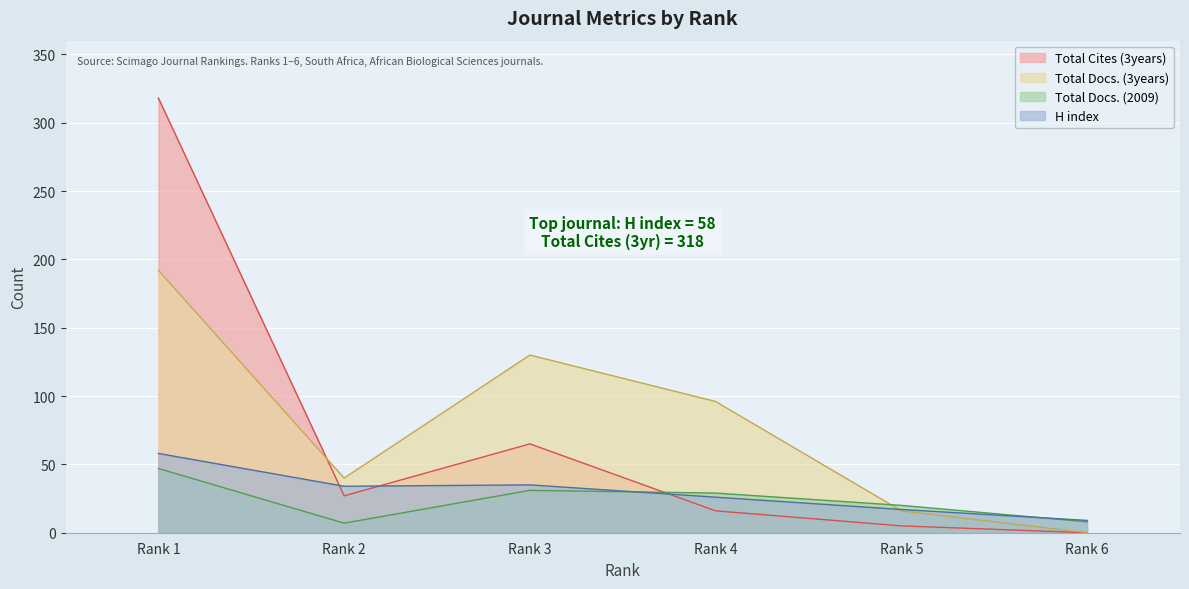

What is the sum of the Total Docs. (2009) values at Rank 4 and Rank 1?

76